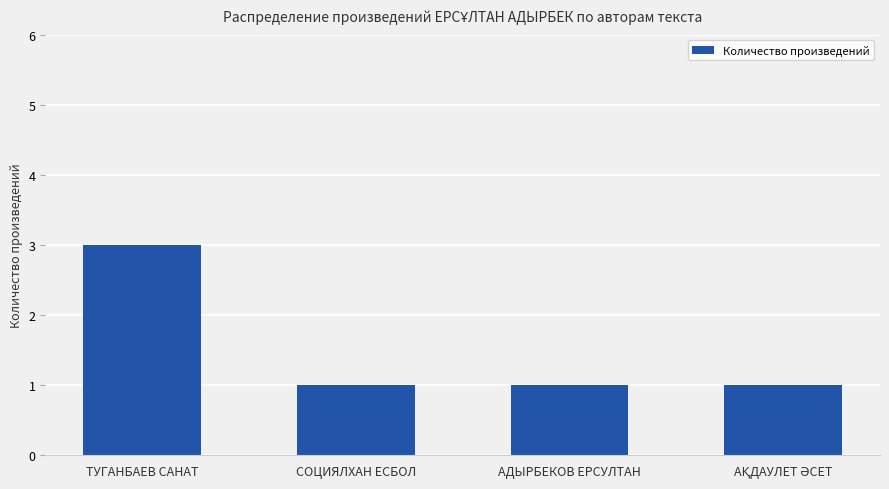

What is the maximum value shown in the chart?

3